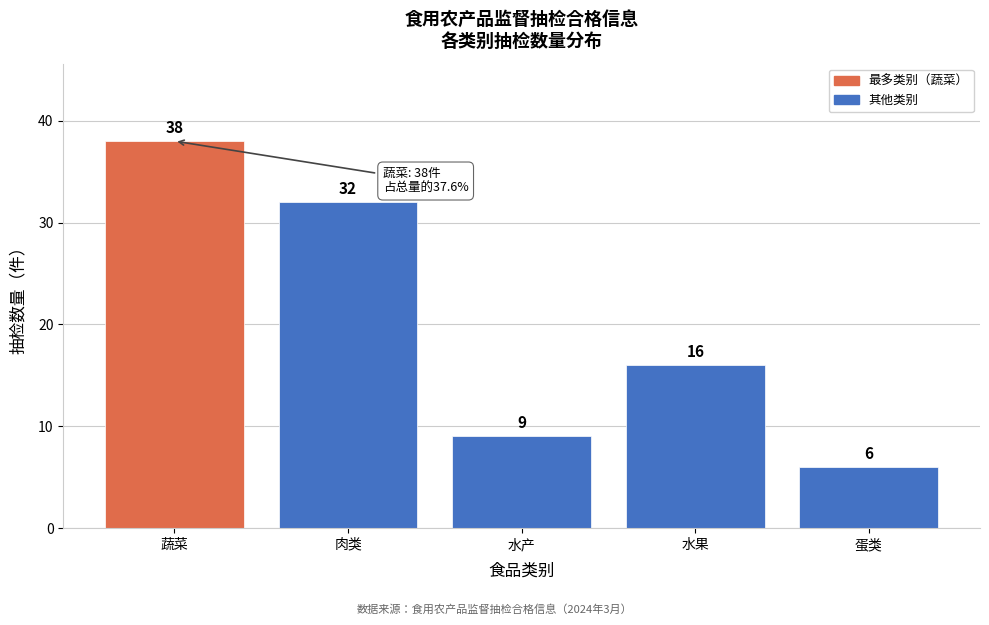

Reading left to right, list all the values displayed in this chart.

蔬菜=38	肉类=32	水产=9	水果=16	蛋类=6